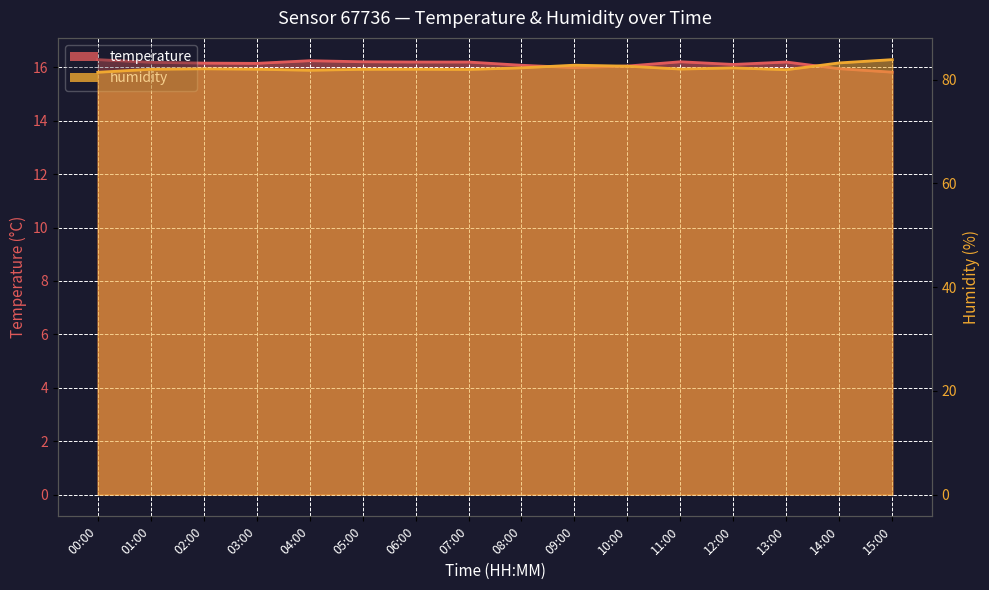

Reading left to right, extract all data points from this chart.

temperature: 16.3	16.2	16.2	16.1	16.2	16.2	16.2	16.2	16.1	16.0	16.1	16.2	16.1	16.2	15.9	15.8
humidity: 81.4	82.0	82.1	82.0	81.8	82.0	82.0	82.0	82.3	82.8	82.6	82.0	82.3	81.9	83.2	83.9